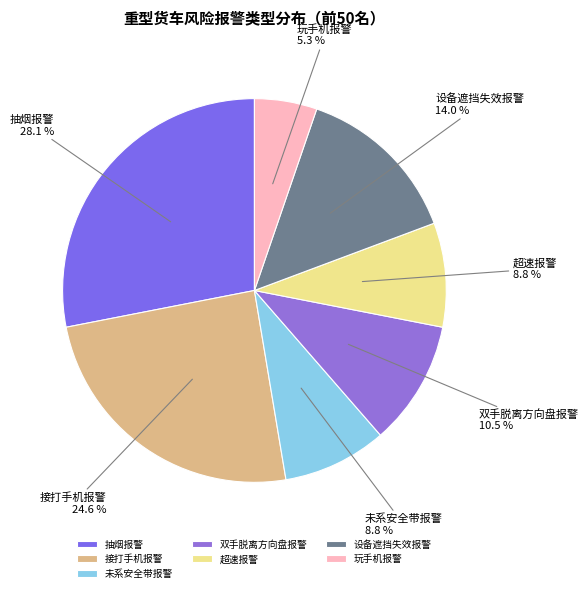

What is the total percentage of 双手脱离方向盘报警 and 接打手机报警?

35.1%